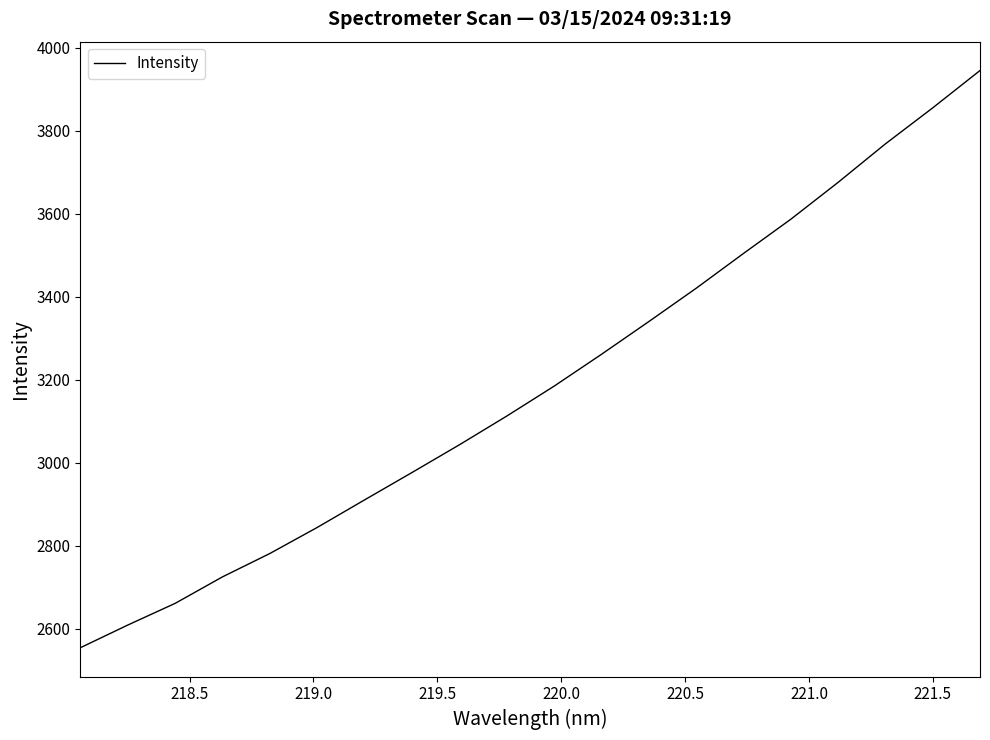

What is the smallest value displayed?

2554.1